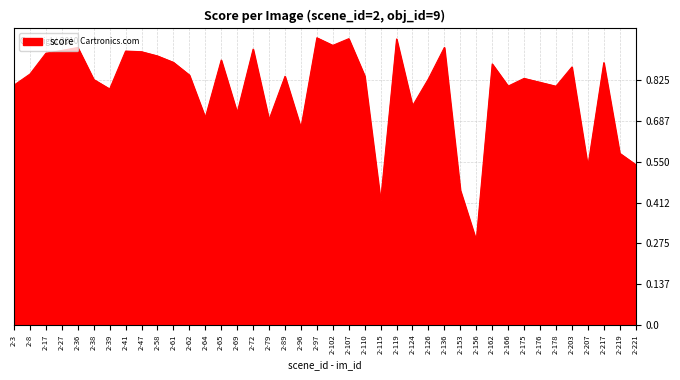

Which category has the lowest value across all series?

2-156